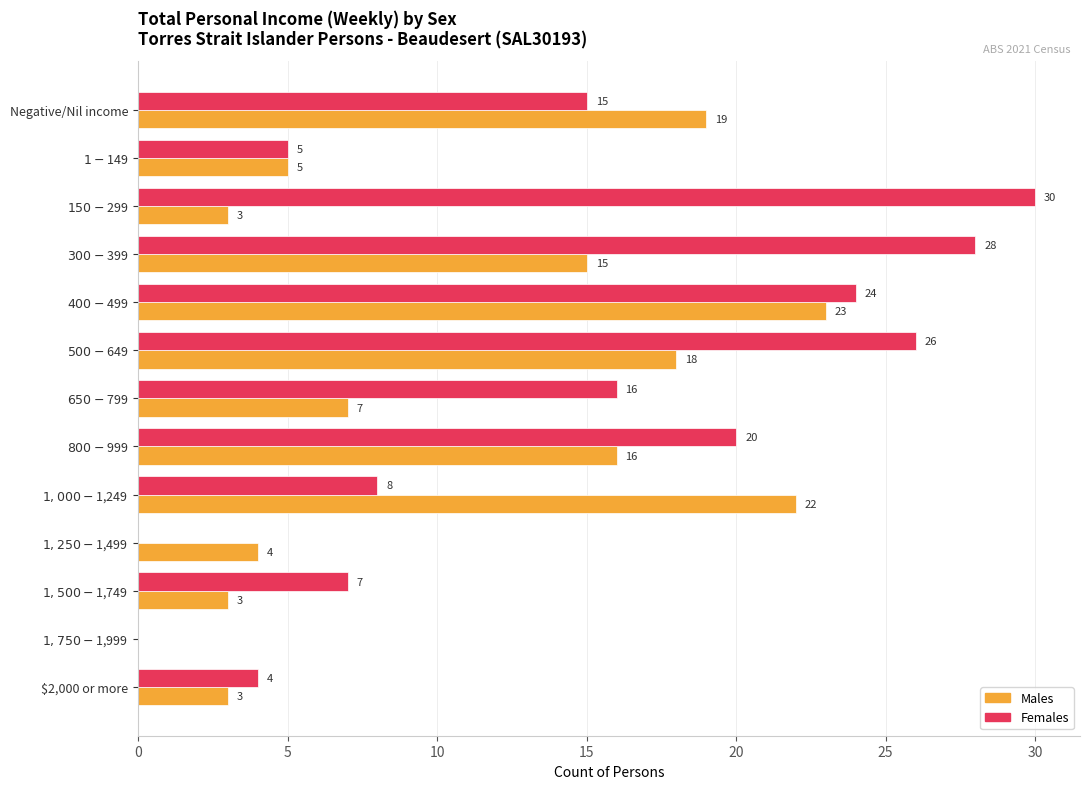

Which series has the largest total across all categories?

Females